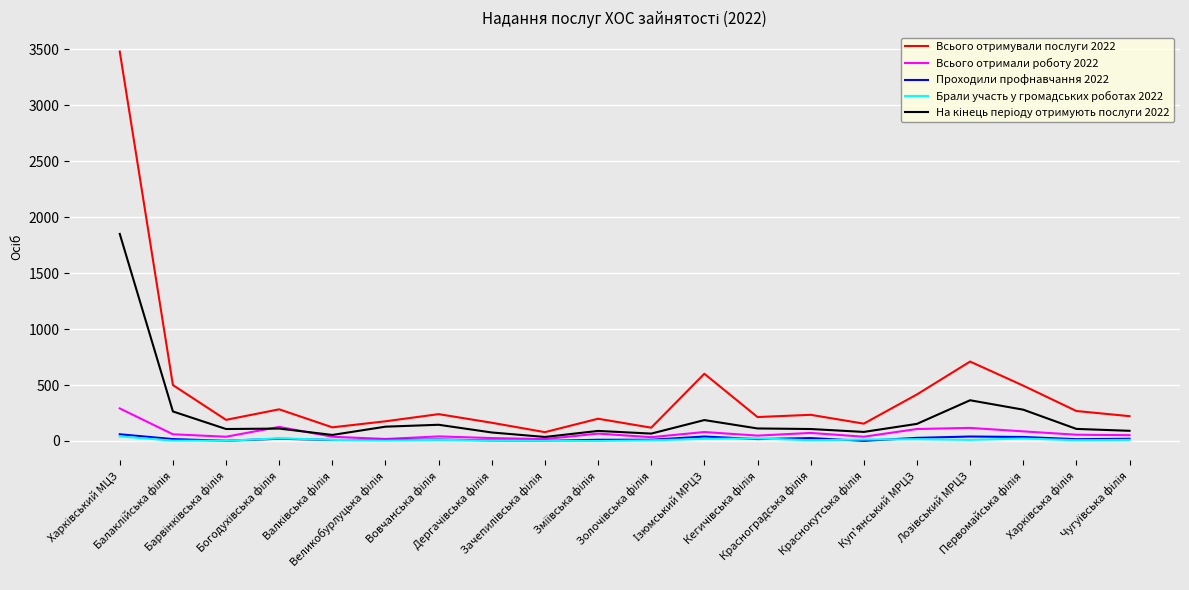

True or false: Всього отримували послуги 2022 and Проходили профнавчання 2022 cross at least once.

False